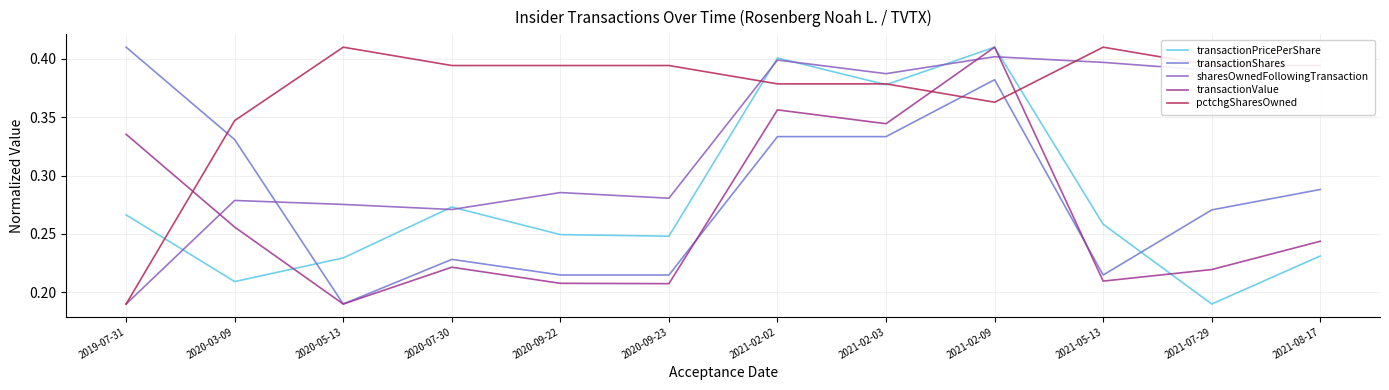

What is the value of the sharesOwnedFollowingTransaction point at the 12th from the left?

0.4